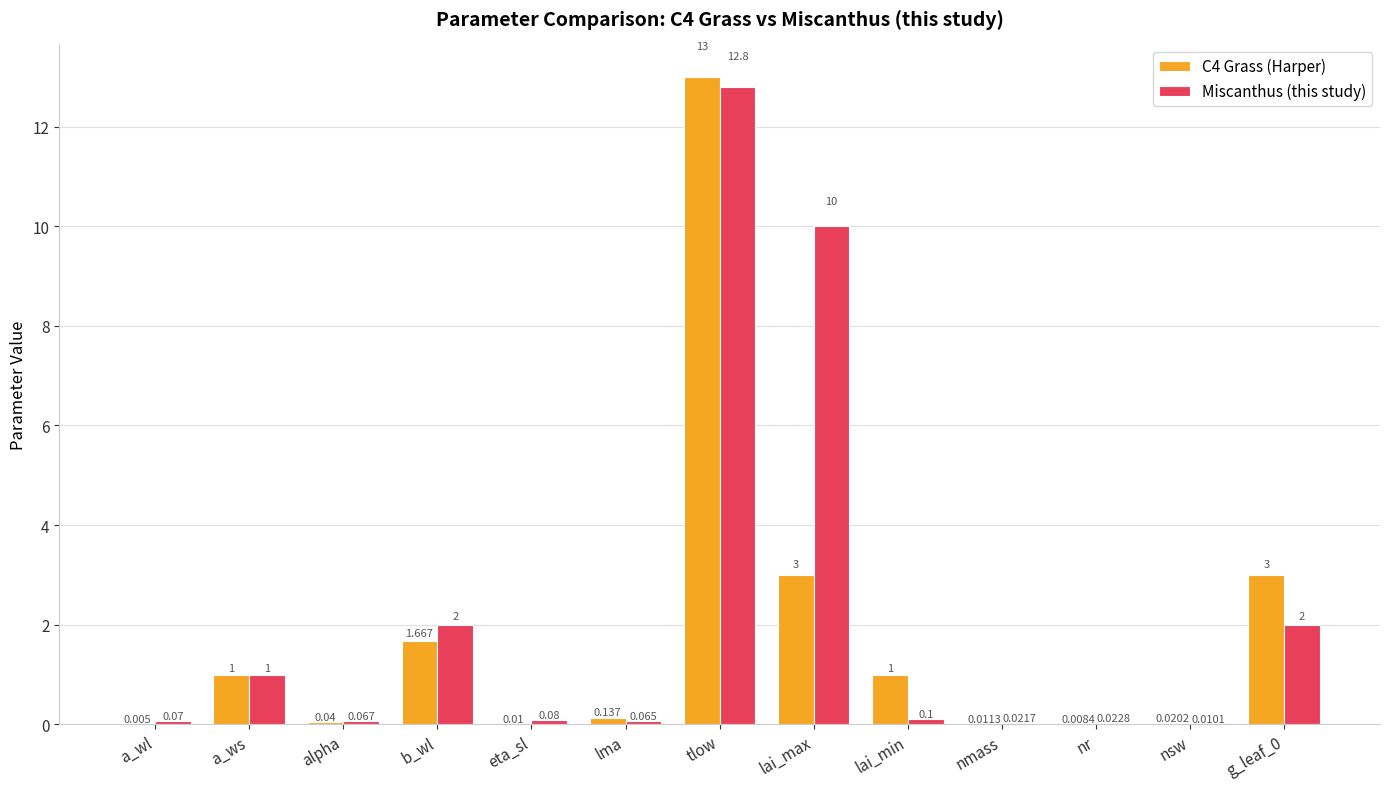

Which series has the largest total across all categories?

Miscanthus (this study)